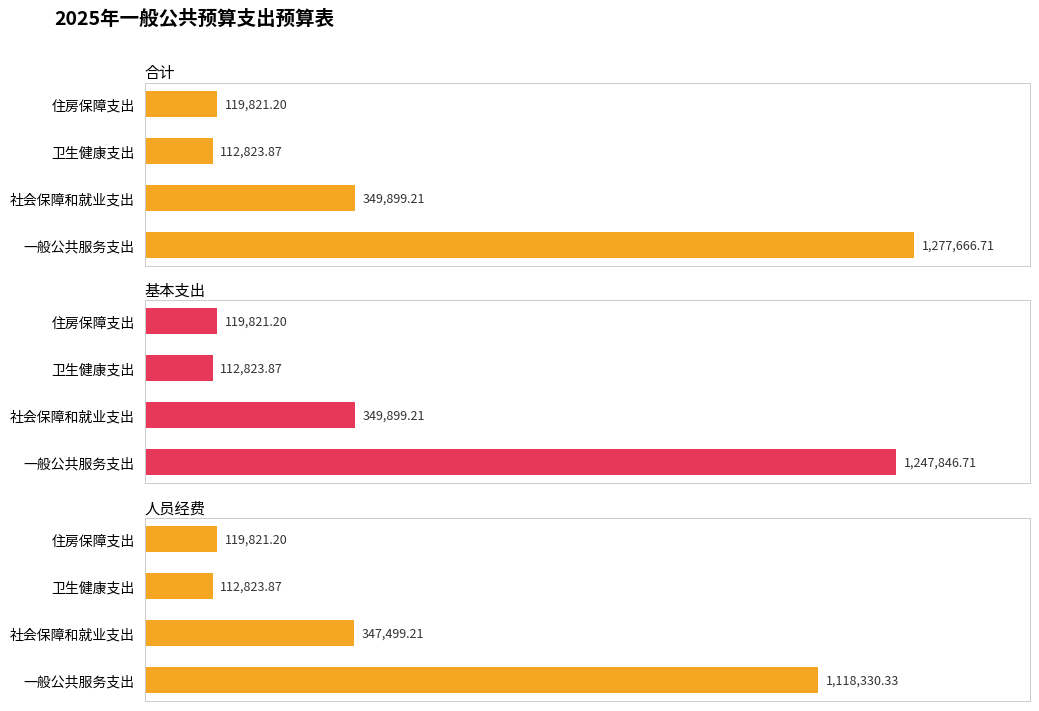

Count the number of categories in the chart.

4